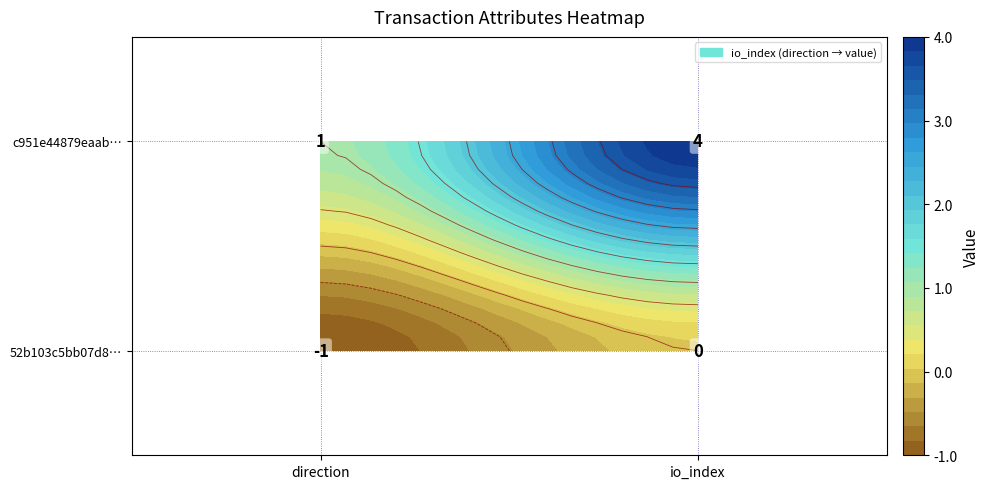

Count the number of categories in the chart.

2